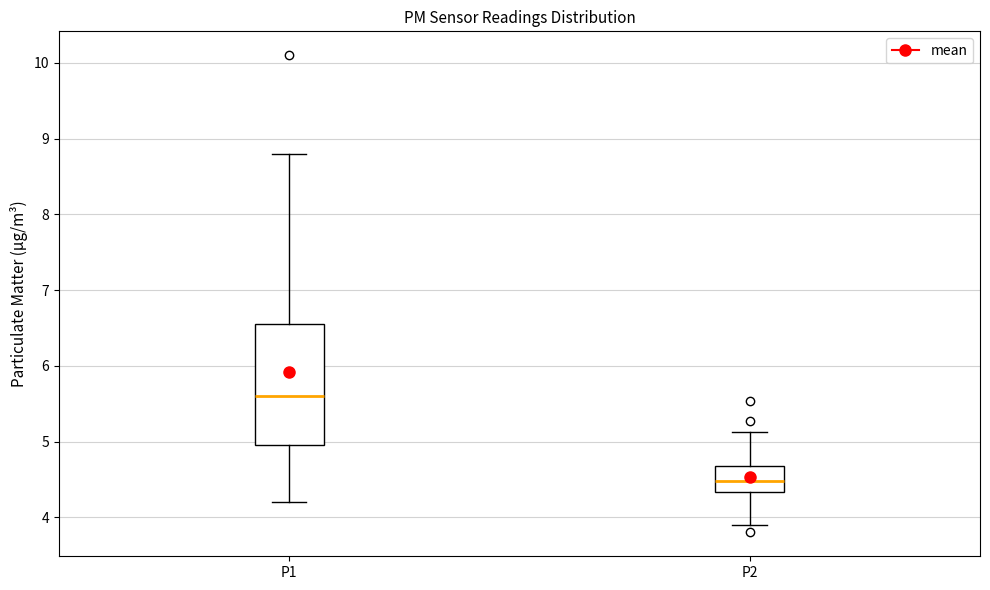

Reading left to right, transcribe this box plot: for each box, give where its median line is, the range the box spans, and where its two whiskers end, as read against the y-axis. The values are not printed on the chart, so give them approximately, as read against the axis.

P1: median 5.6, box 5.0 to 6.5, whiskers 4.2 to 8.8
P2: median 4.5, box 4.3 to 4.7, whiskers 3.9 to 5.1